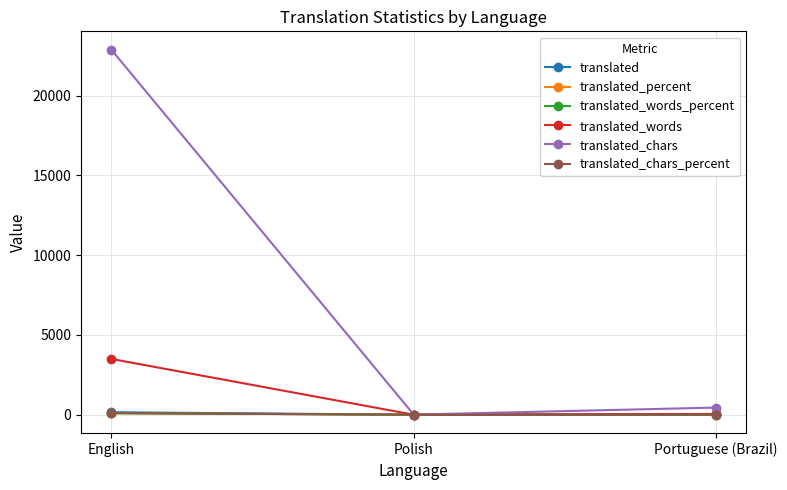

What is the label of the 1st point from the right?

Portuguese (Brazil)